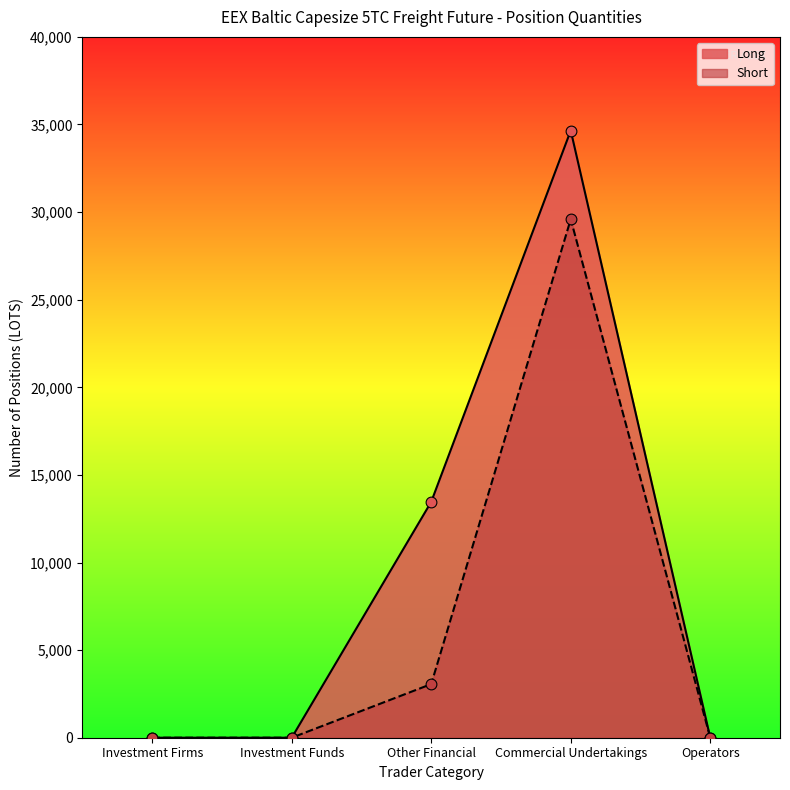

Which series has the largest Y range (max minus min)?

Long